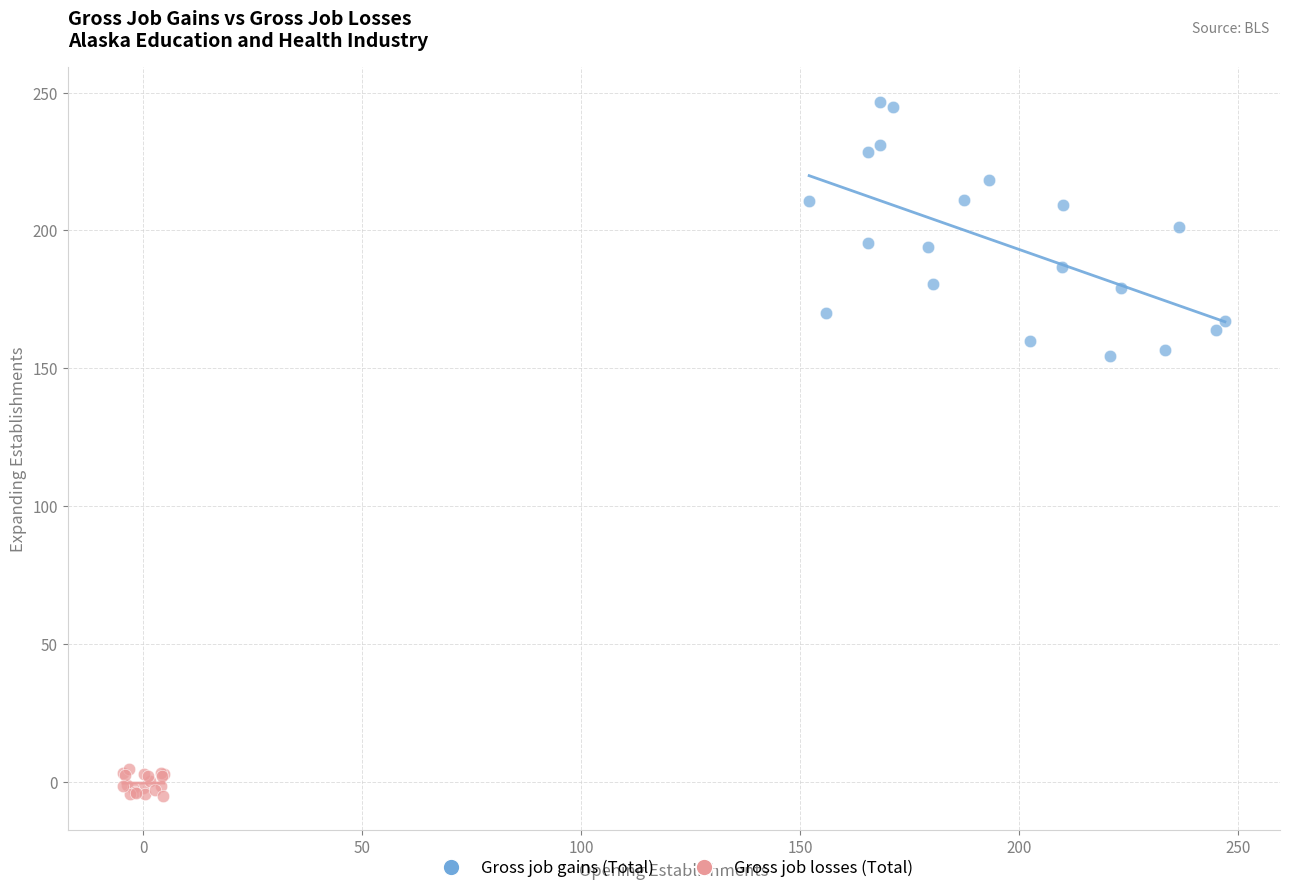

Which series reaches the maximum Y coordinate?

Gross job gains (Total)